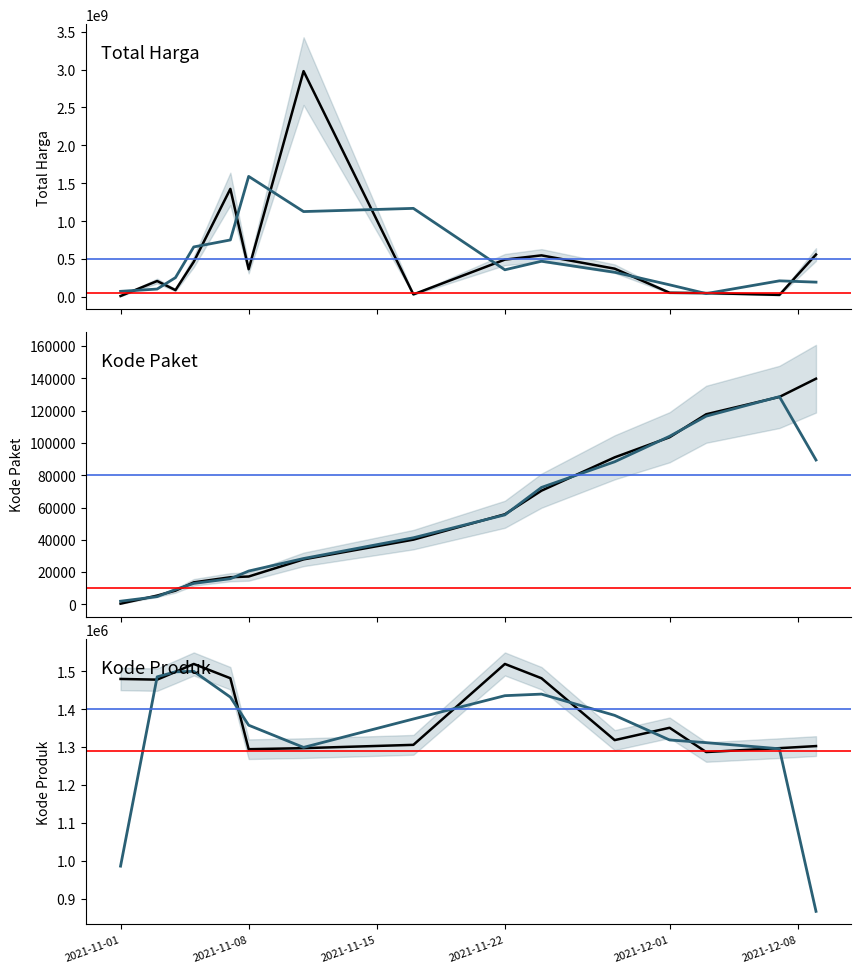

What is the approximate value of Kode Paket at 2021-11-07, to the nearest 50?

16800